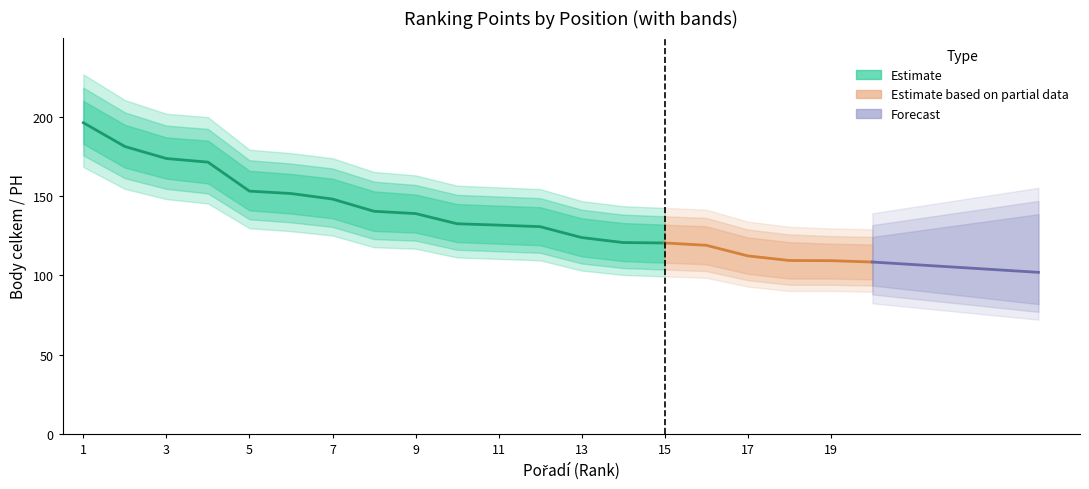

Reading left to right, what are all the values shown in this chart?

Body celkem: 1=196.3	2=181.3	3=173.7	4=171.4	5=153.1	6=151.6	7=148.1	8=140.4	9=139.0	10=132.6	11=131.7	12=130.7	13=123.9	14=120.7	15=120.4	16=119.0	17=112.3	18=109.4	19=109.3	20=108.4
PH: 1=196.3	2=181.3	3=173.7	4=171.4	5=153.1	6=151.6	7=148.1	8=140.4	9=139.0	10=132.6	11=131.7	12=130.7	13=123.9	14=120.7	15=120.4	16=119.0	17=112.3	18=109.4	19=109.3	20=108.4
upper_body: 1=210.0	2=195.0	3=187.0	4=185.0	5=166.0	6=164.0	7=161.0	8=153.0	9=151.0	10=145.0	11=144.0	12=143.0	13=136.0	14=133.0	15=132.0	16=131.0	17=124.0	18=121.0	19=120.0	20=119.5
lower_body: 1=183.0	2=168.0	3=161.0	4=158.0	5=141.0	6=139.0	7=136.0	8=128.0	9=127.0	10=121.0	11=120.0	12=119.0	13=112.0	14=109.0	15=108.0	16=107.0	17=101.0	18=98.0	19=98.0	20=97.5